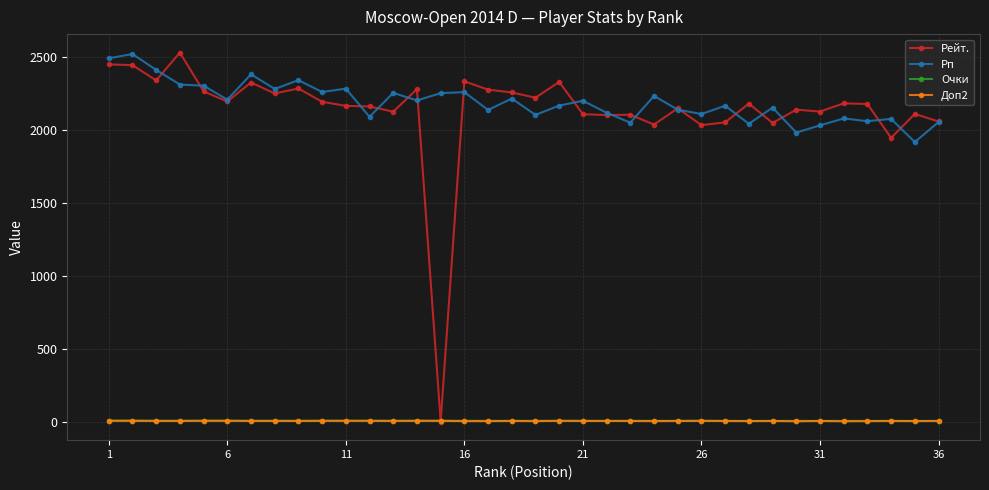

True or false: Рп and Доп2 cross at least once.

False